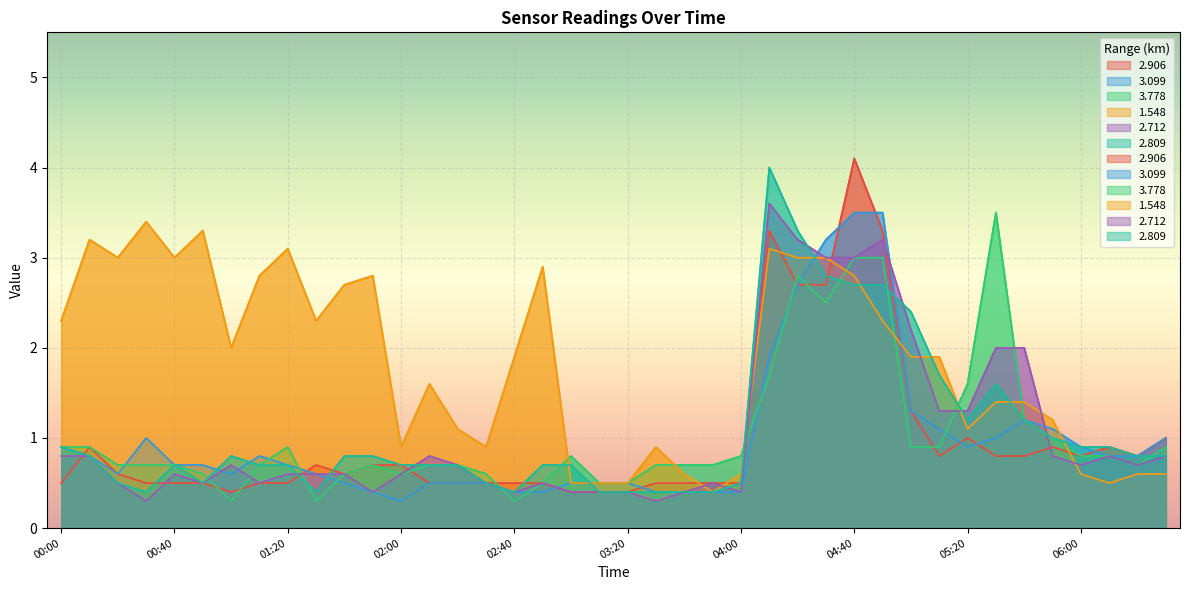

How many interior local valleys does the 3.778 series have?

6